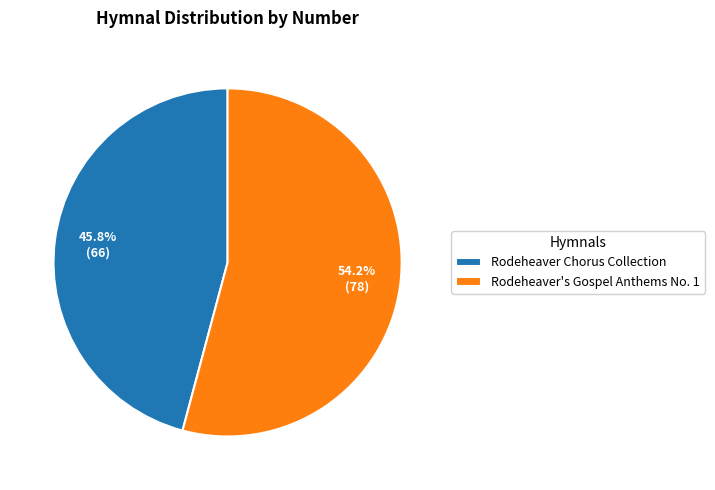

Which category has the smallest portion of the pie?

Rodeheaver Chorus Collection